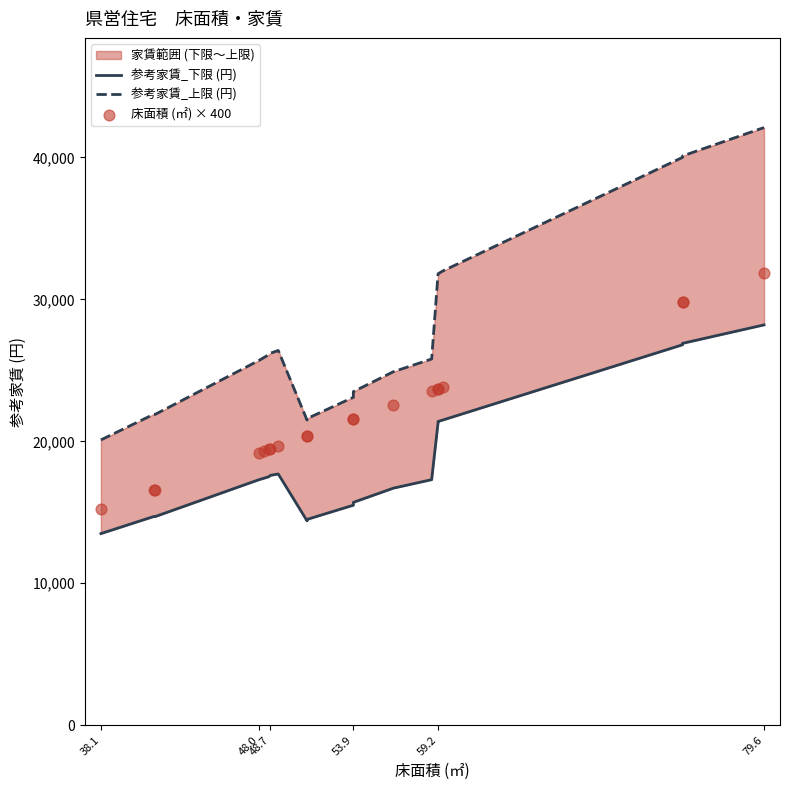

Which series contains the highest Y value?

参考家賃_上限 (円)